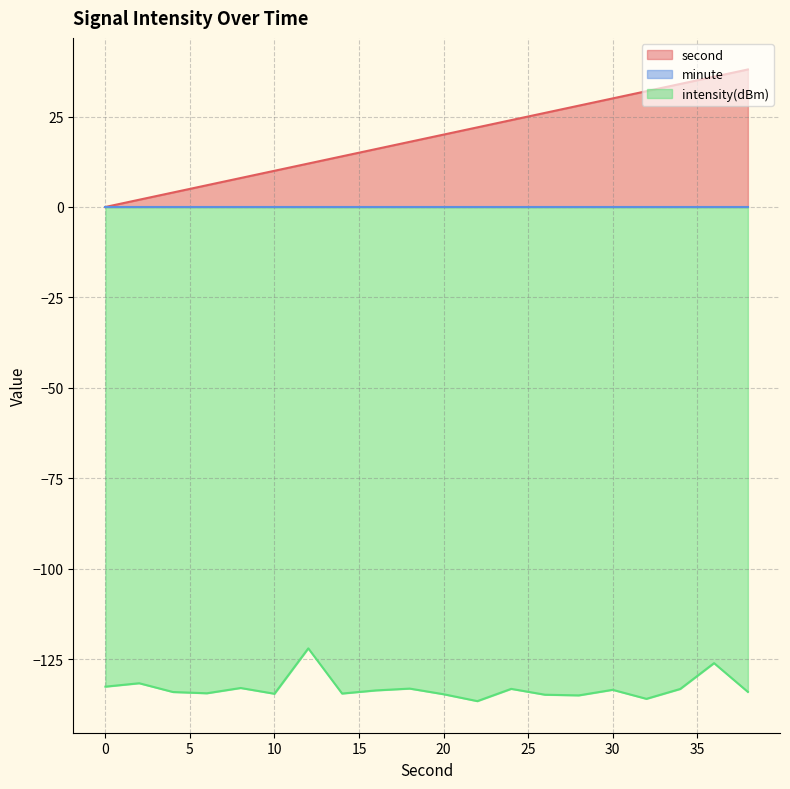

Does the chart display data point markers on the line(s)?

No